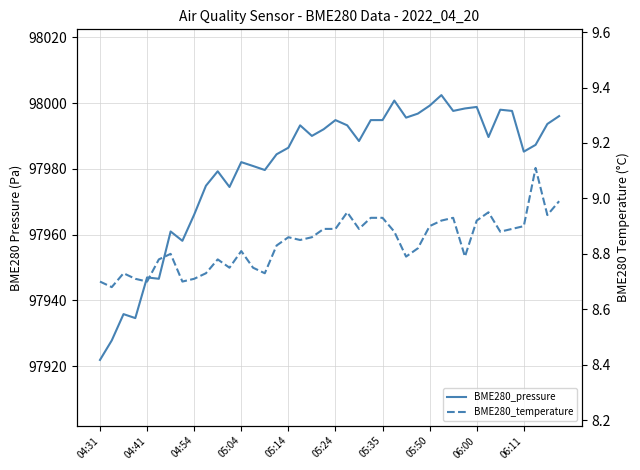

Reading right to left, extract all data points from this chart.

BME280_pressure: 97996.1	97993.7	97987.3	97985.2	97997.6	97998.0	97989.7	97998.8	97998.4	97997.6	98002.4	97999.2	97996.8	97995.6	98000.8	97994.8	97994.8	97988.5	97993.2	97994.8	97992.1	97990.0	97993.2	97986.4	97984.4	97979.7	97980.9	97982.1	97974.5	97979.3	97974.9	97966.1	97958.1	97961.0	97946.6	97947.0	97934.6	97935.8	97927.8	97921.9
BME280_temperature: 9.0	8.9	9.1	8.9	8.9	8.9	8.9	8.9	8.8	8.9	8.9	8.9	8.8	8.8	8.9	8.9	8.9	8.9	8.9	8.9	8.9	8.9	8.8	8.9	8.8	8.7	8.8	8.8	8.8	8.8	8.7	8.7	8.7	8.8	8.8	8.7	8.7	8.7	8.7	8.7